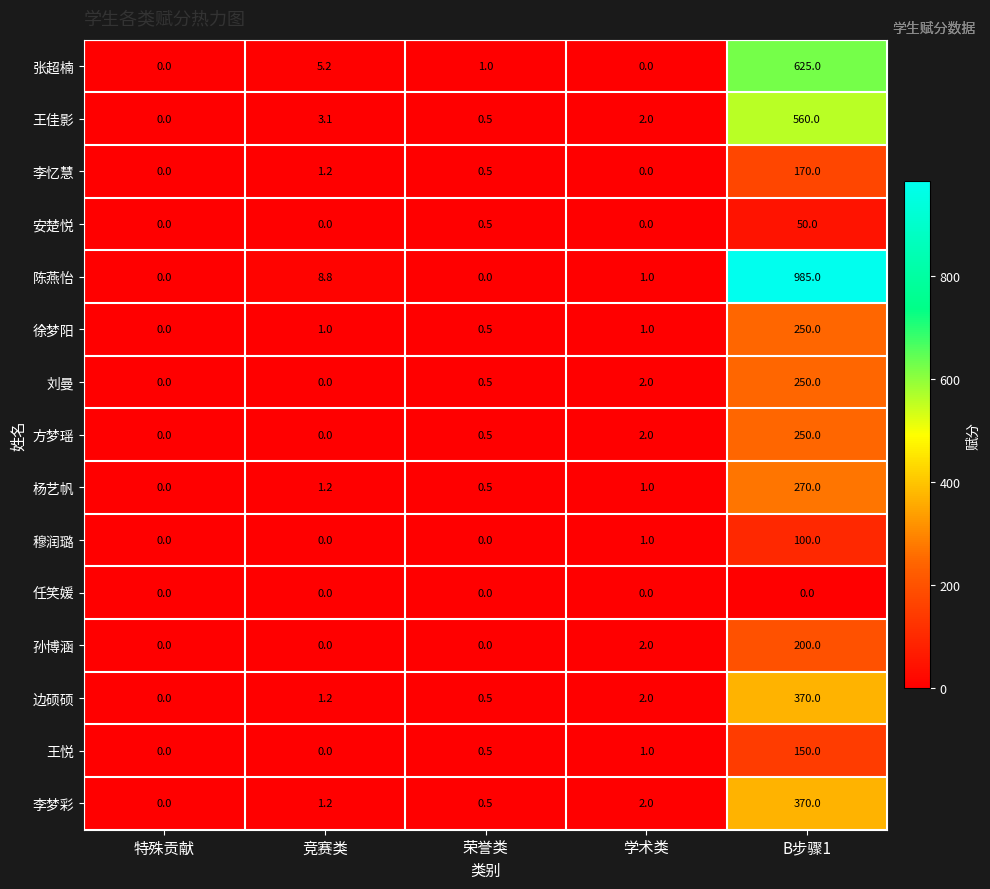

Which category has the highest value across all series?

B步骤1